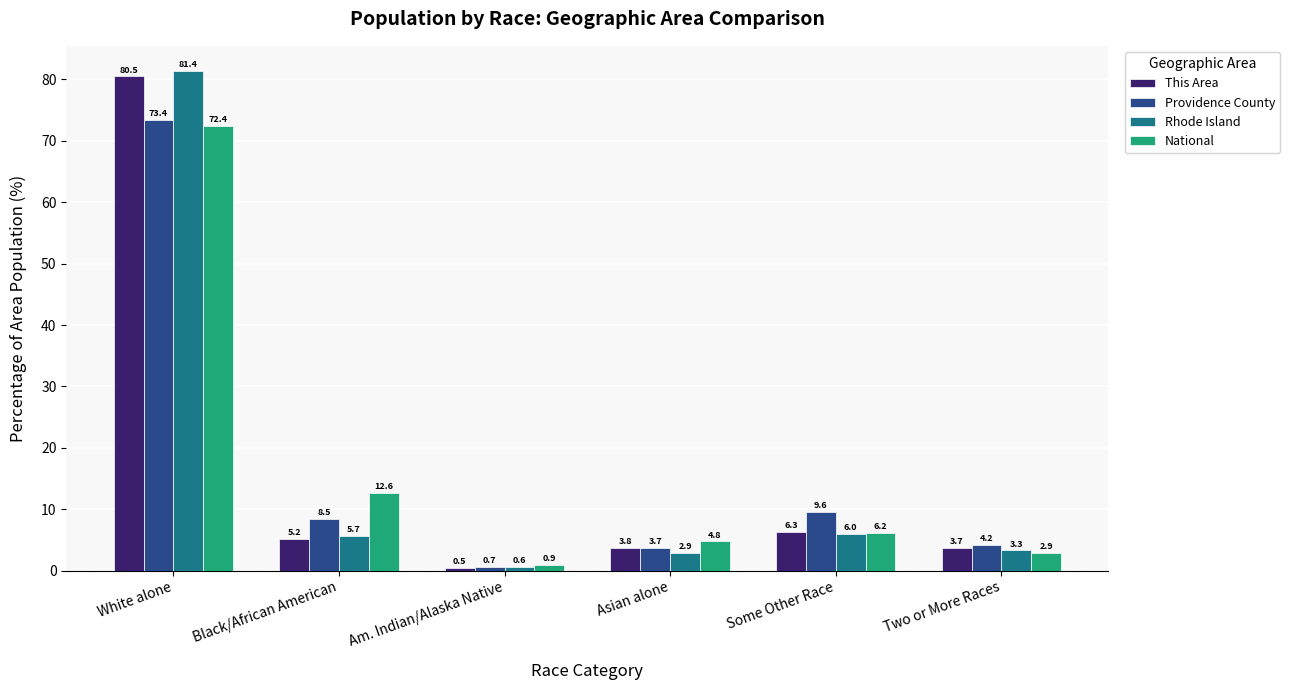

List the labels in order of National value, largest first.

White alone, Black/African American, Some Other Race, Asian alone, Two or More Races, Am. Indian/Alaska Native